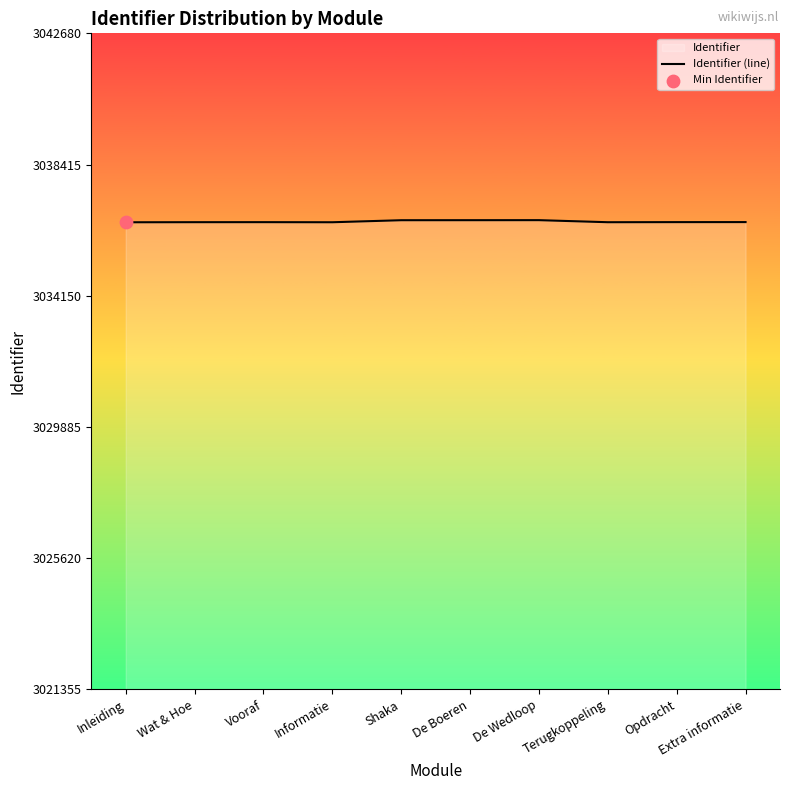

Between De Boeren and Inleiding, which is larger?

De Boeren